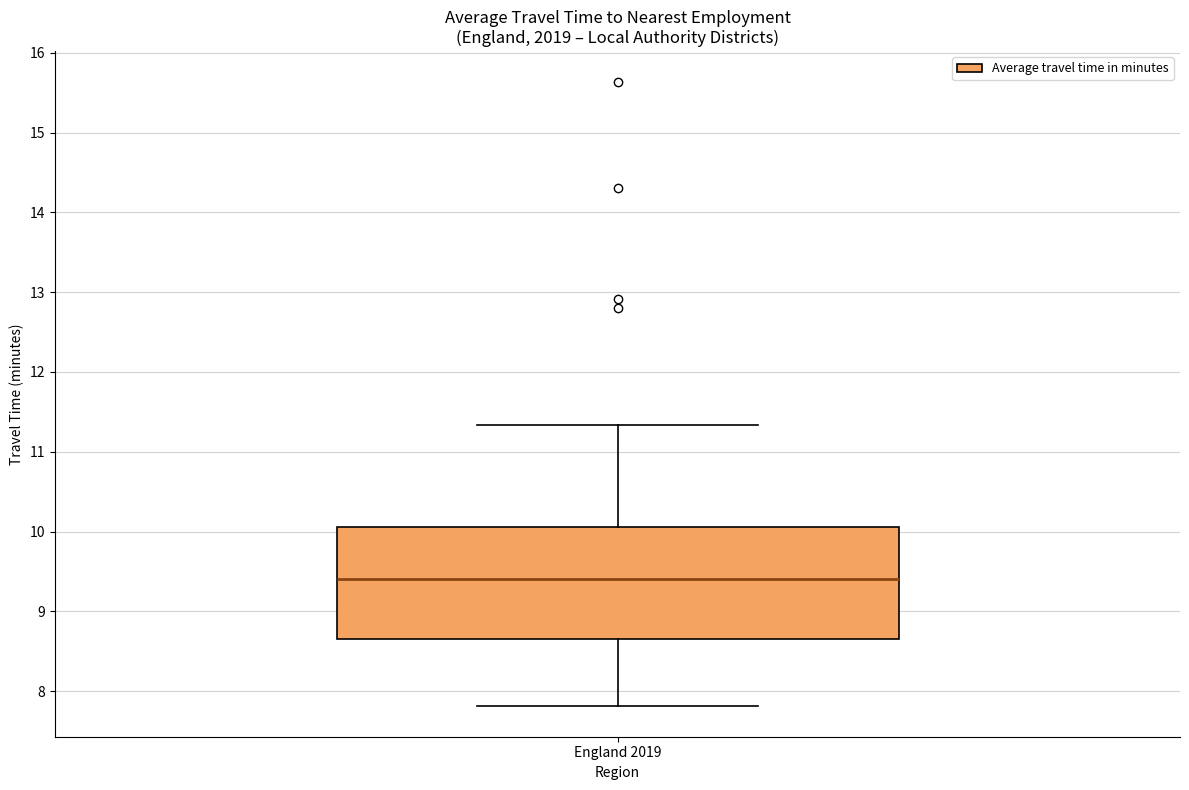

Read this box plot against the y-axis: the position of the median line, the range covered by the box, and the ends of both whiskers. The values are not printed on the chart, so give them approximately, as read against the axis.

median 9.4, box 8.7 to 10.1, whiskers 7.8 to 11.3